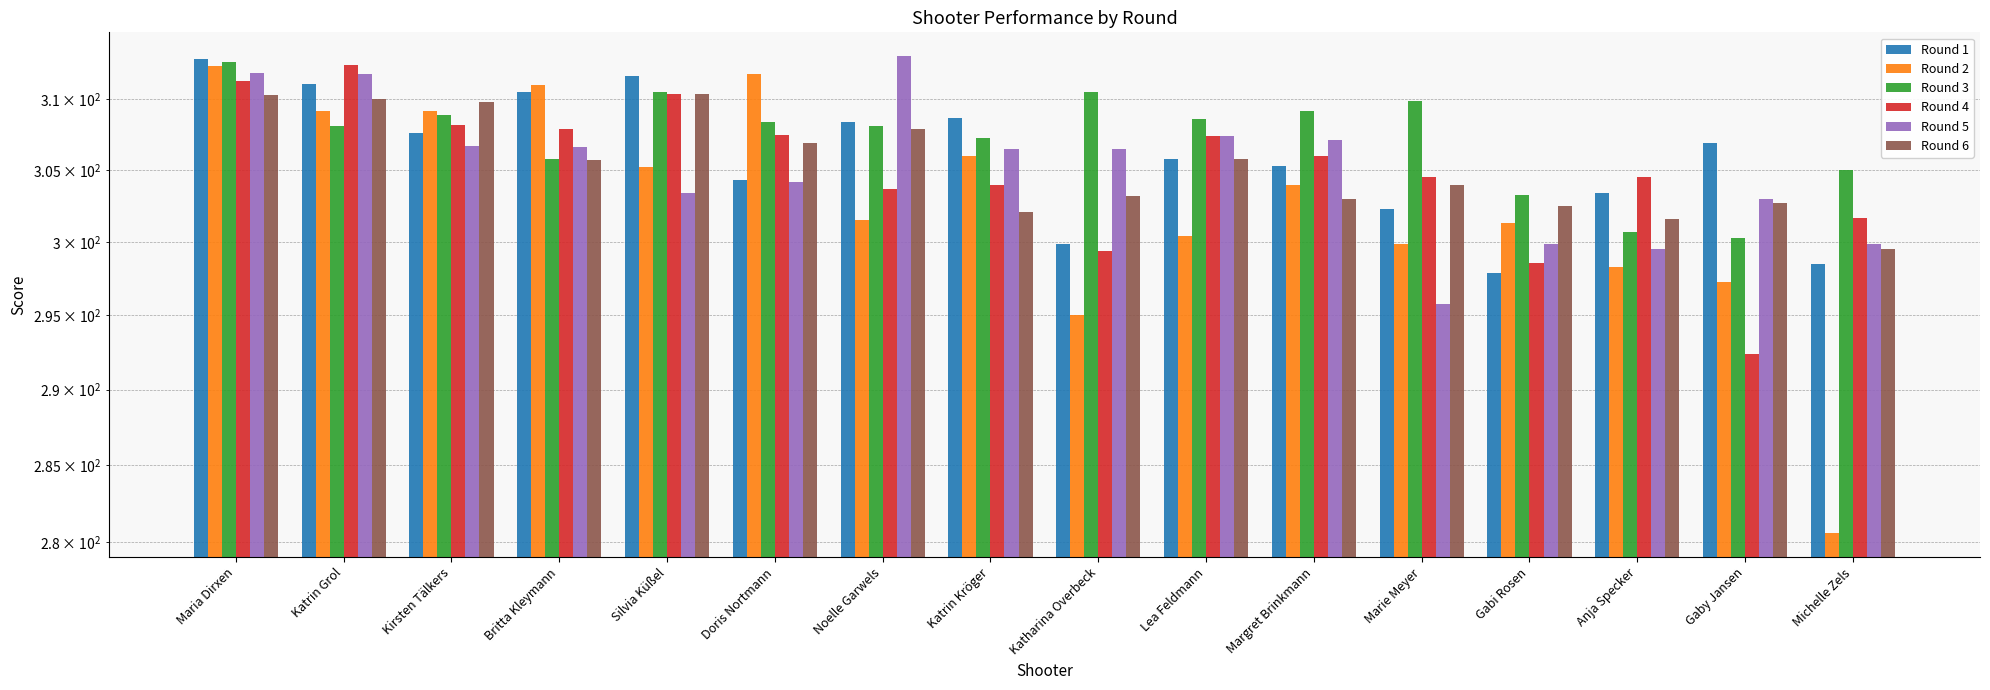

What is the greatest value displayed?

313.1